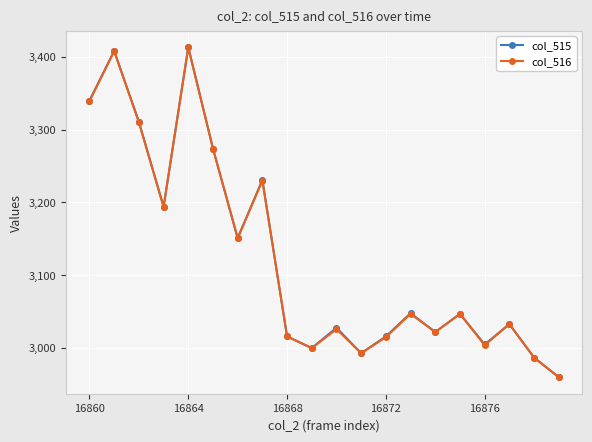

What is the average value of the col_516 series?

3123